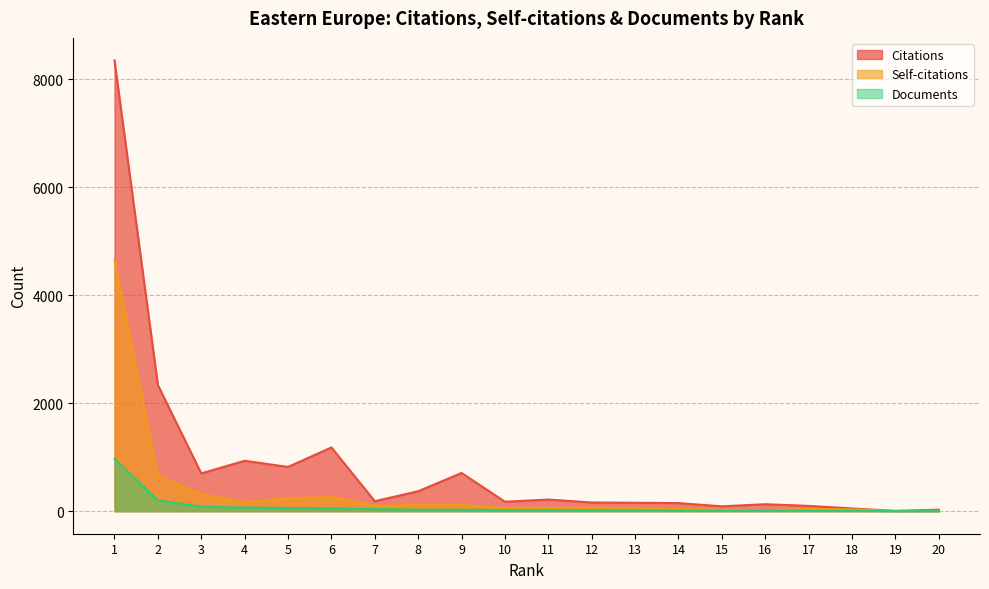

What is the difference between the Documents values at 7 and 5?

20